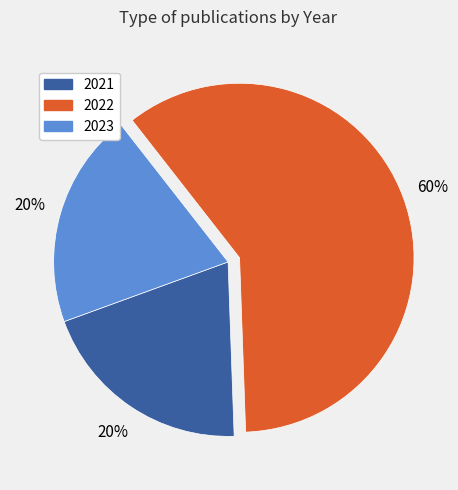

Which category accounts for the majority?

2022